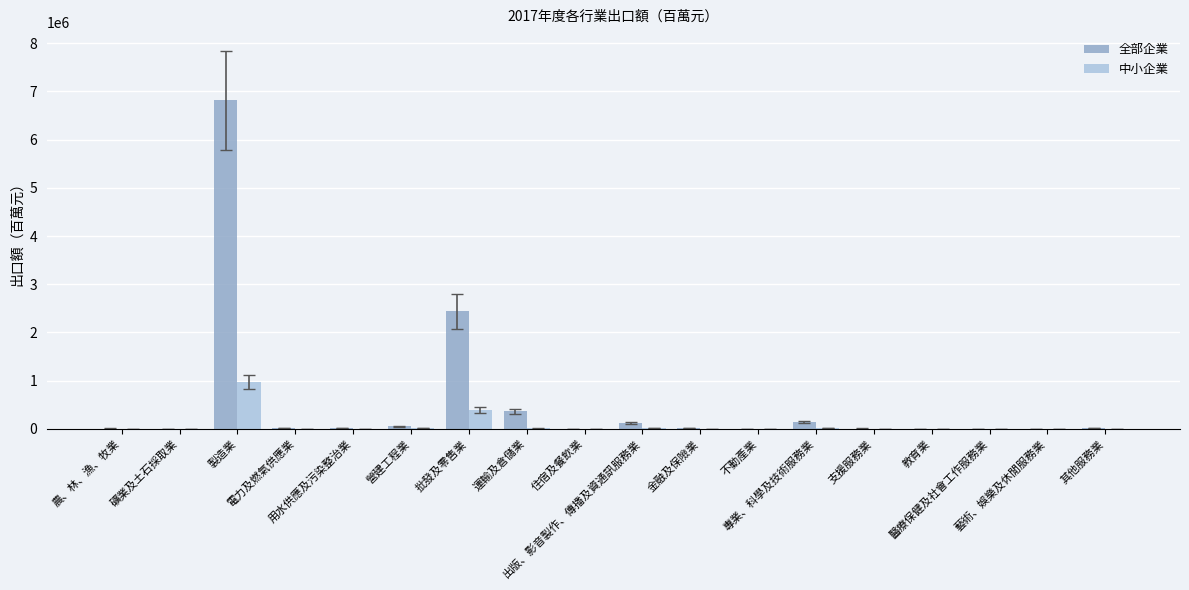

Where does the 全部企業 series first go above 10553?

製造業